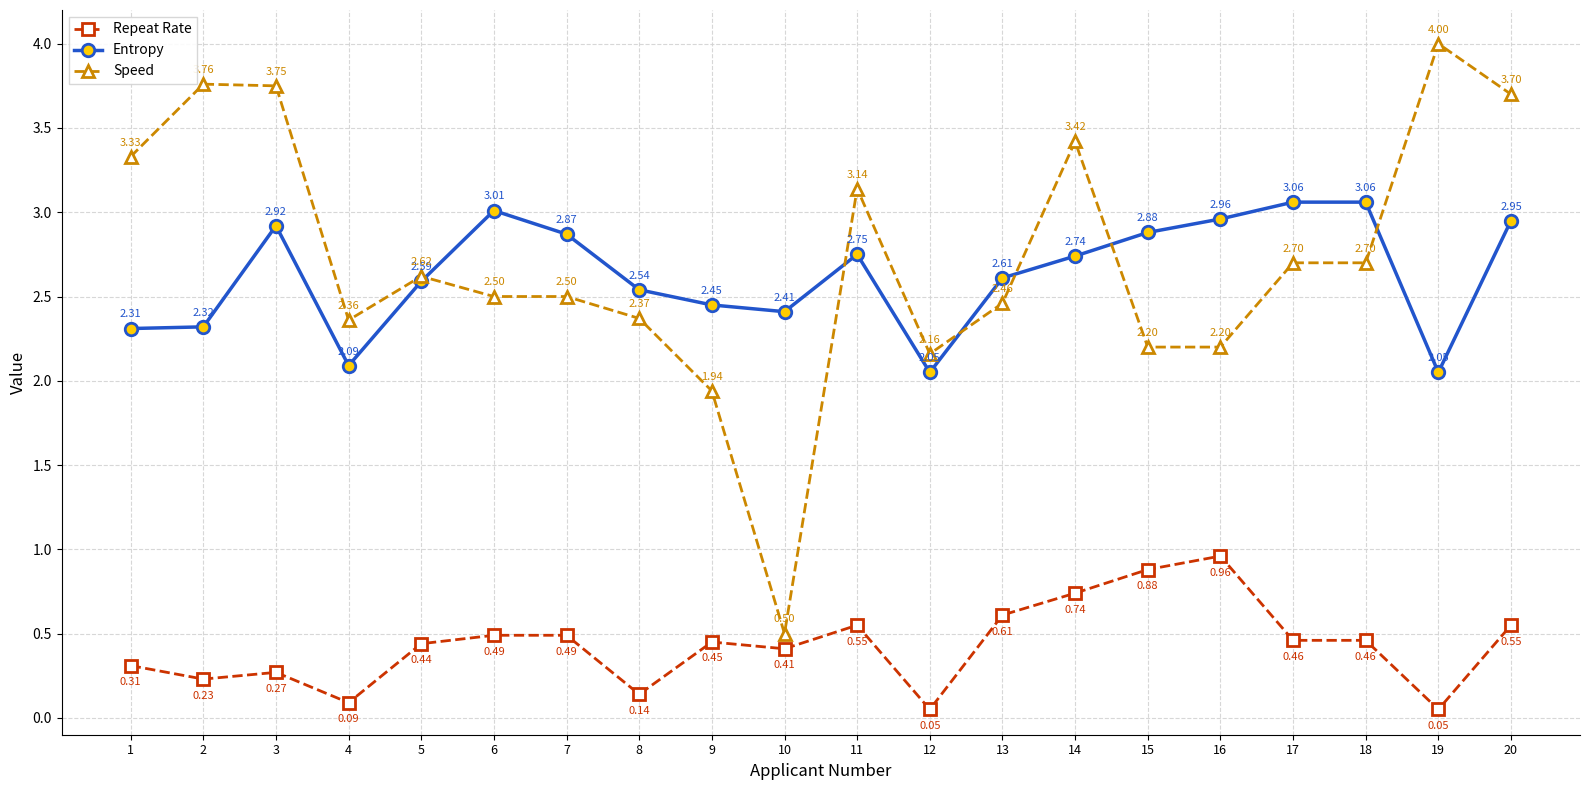

At how many categories does at least one series exceed 2?

20